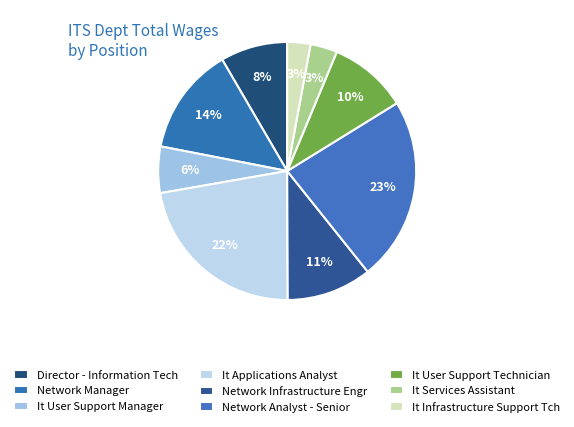

Count the number of slices in the pie.

9